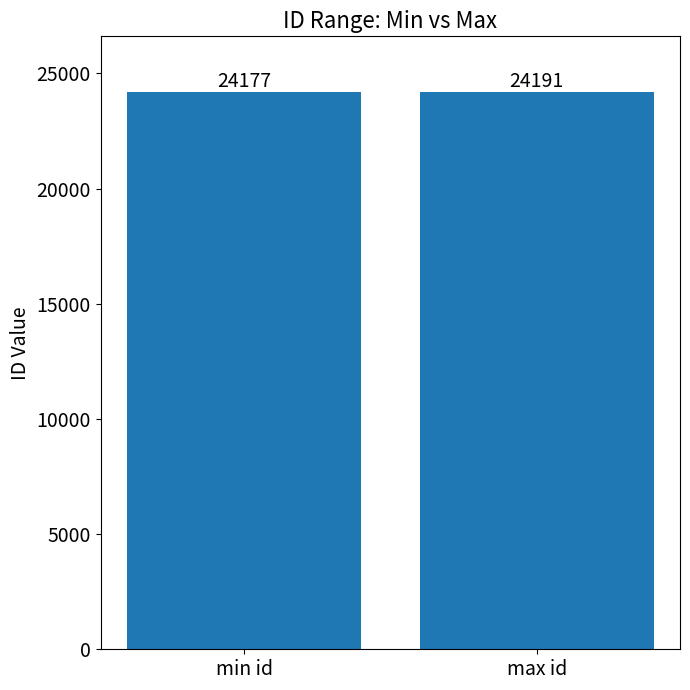

What is the change in value from min id to max id?

+14